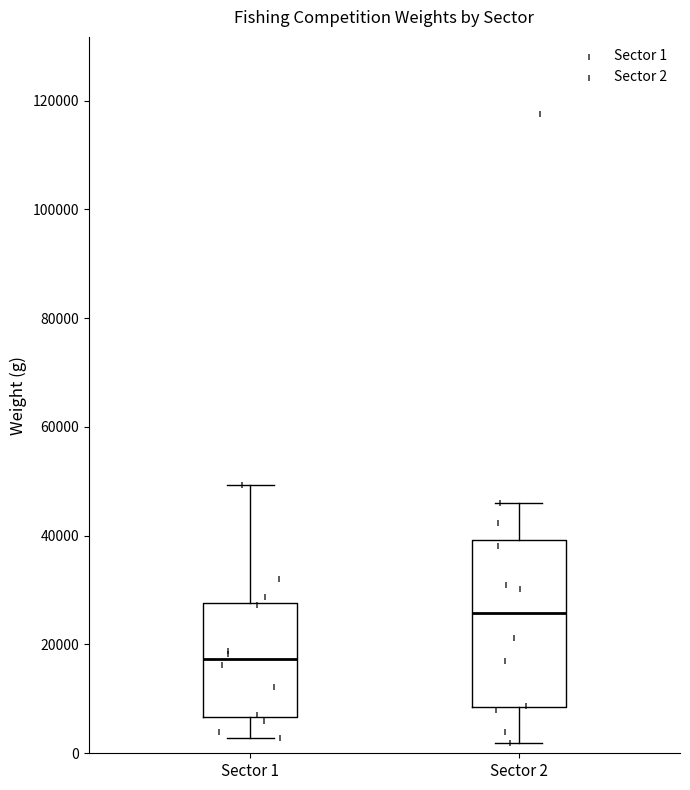

Reading left to right, transcribe this box plot: for each box, give where its median line is, the range the box spans, and where its two whiskers end, as read against the y-axis. The values are not printed on the chart, so give them approximately, as read against the axis.

Sector 1: median 18000, box 6000 to 28000, whiskers 2000 to 50000
Sector 2: median 26000, box 8000 to 40000, whiskers 2000 to 46000